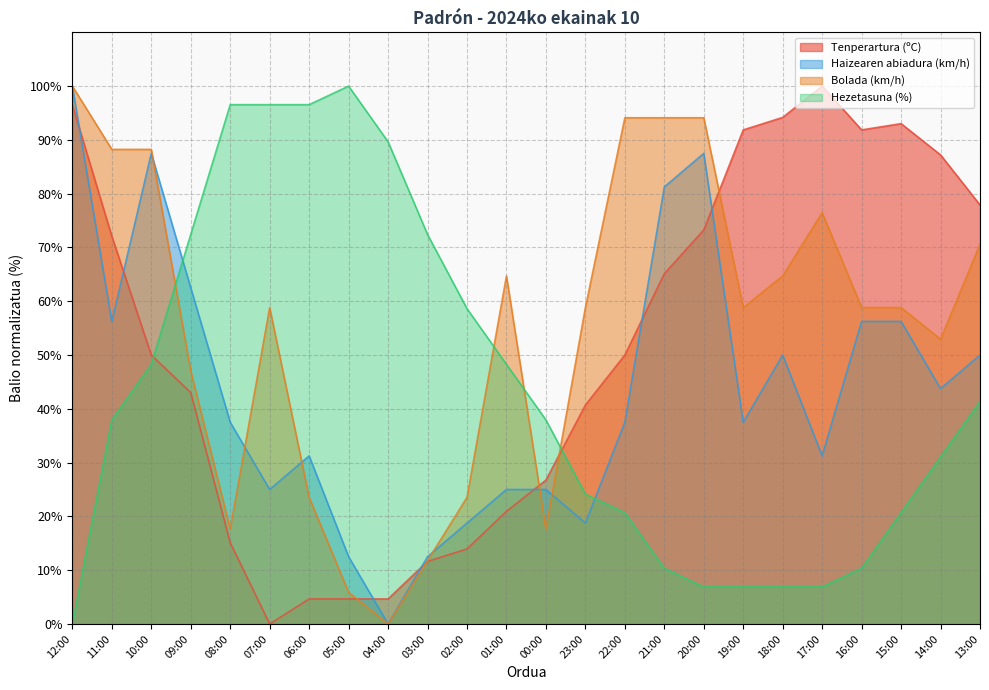

What is the difference between the maximum and minimum values in the Haizearen abiadura (km/h) series?

100.0